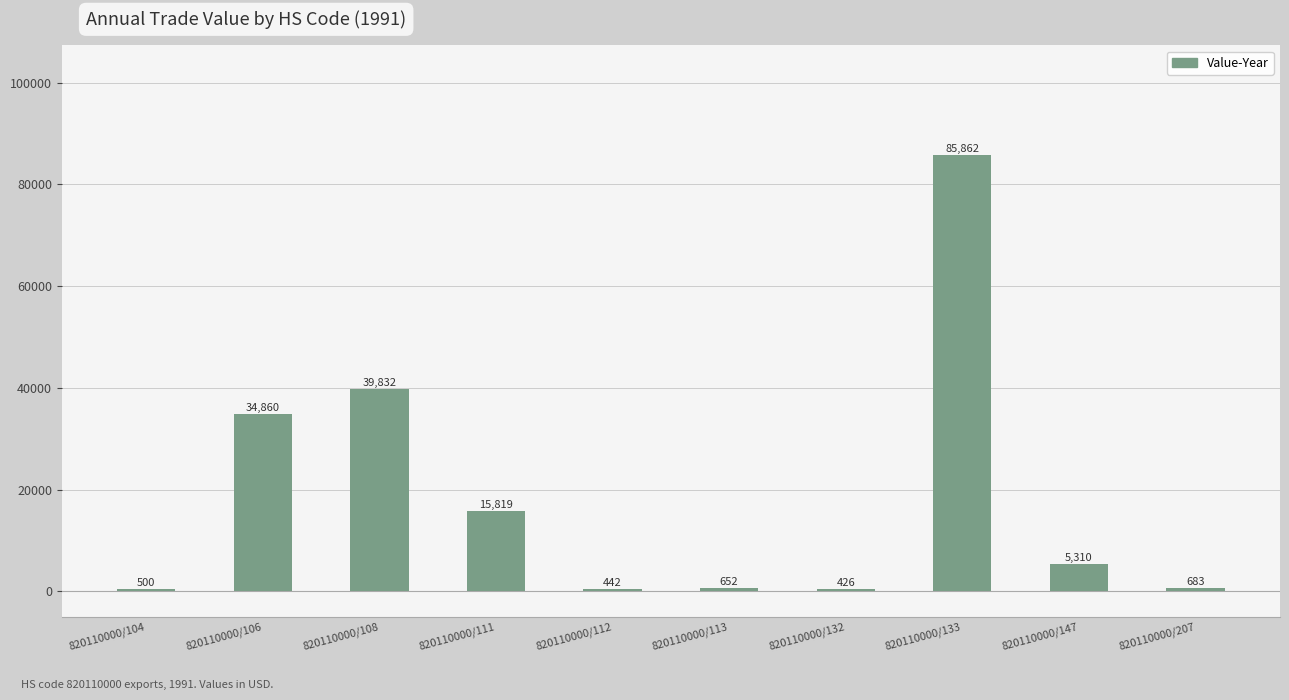

True or false: the data shows 442 at 820110000/112.

True